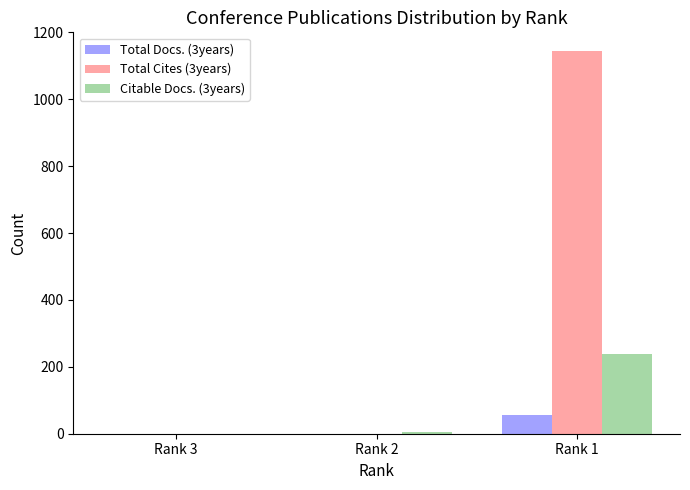

Which series has the largest range (max minus min)?

Total Cites (3years)